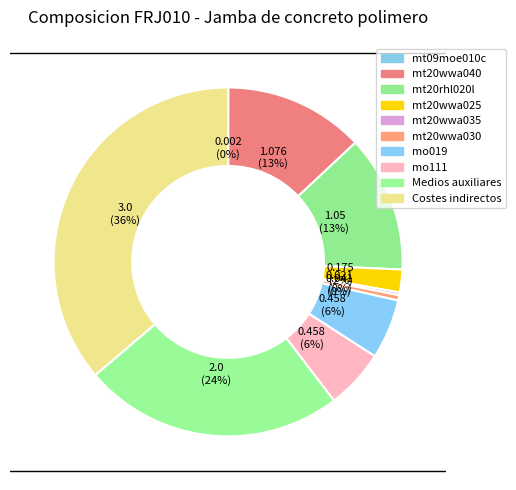

To the nearest percent, what portion does mo019 represent?

6%